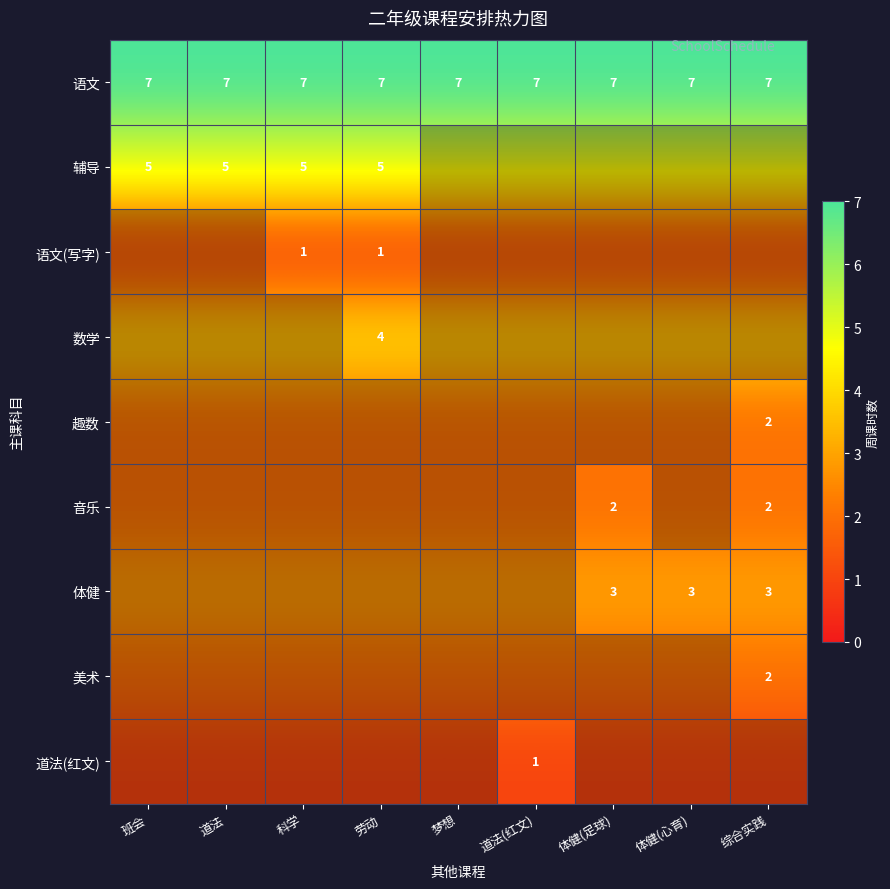

At which category is the sum across all series the highest?

梦想